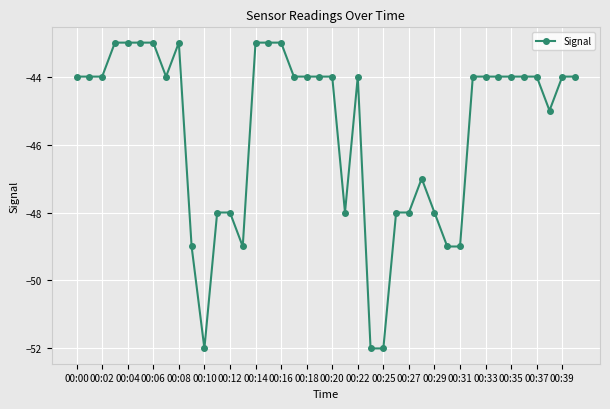

True or false: the data has more than 0 interior local peaks.

True